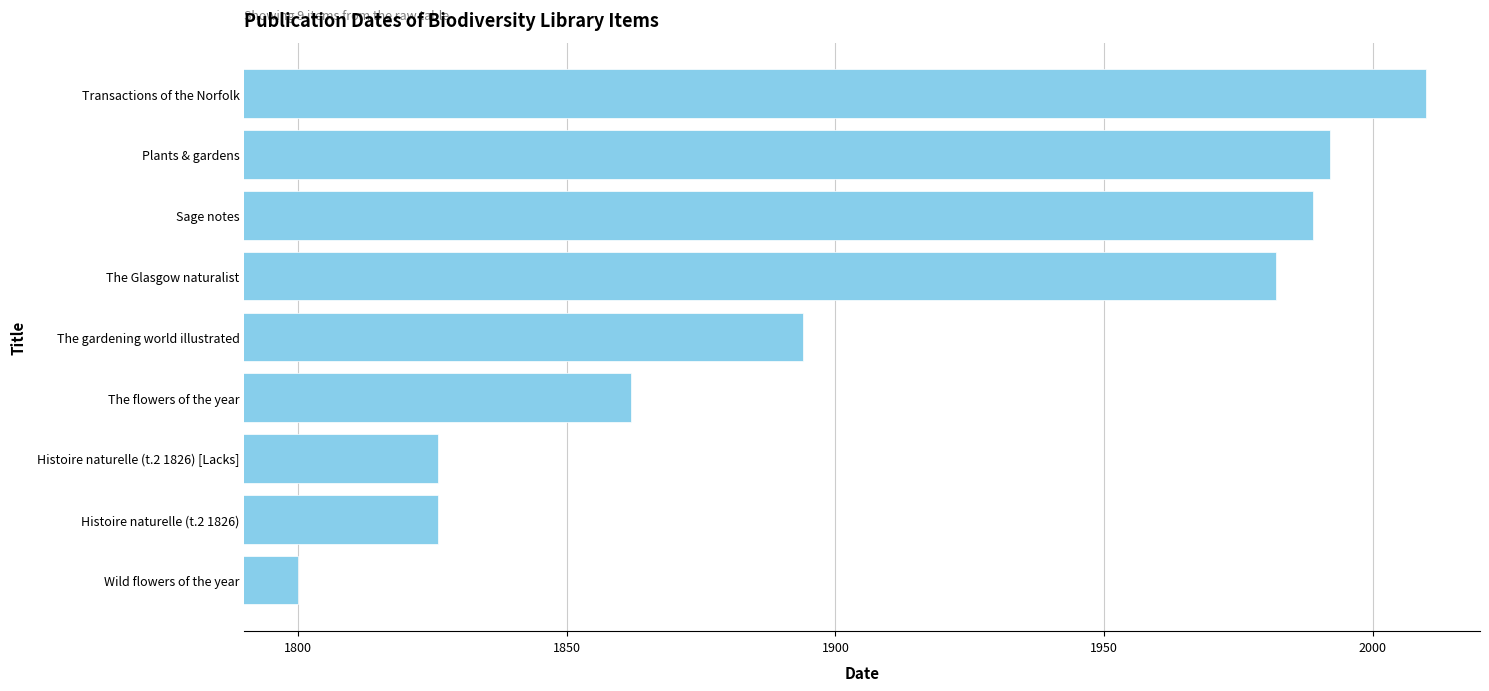

Is it true that the value at Transactions of the Norfolk is 2753?

False